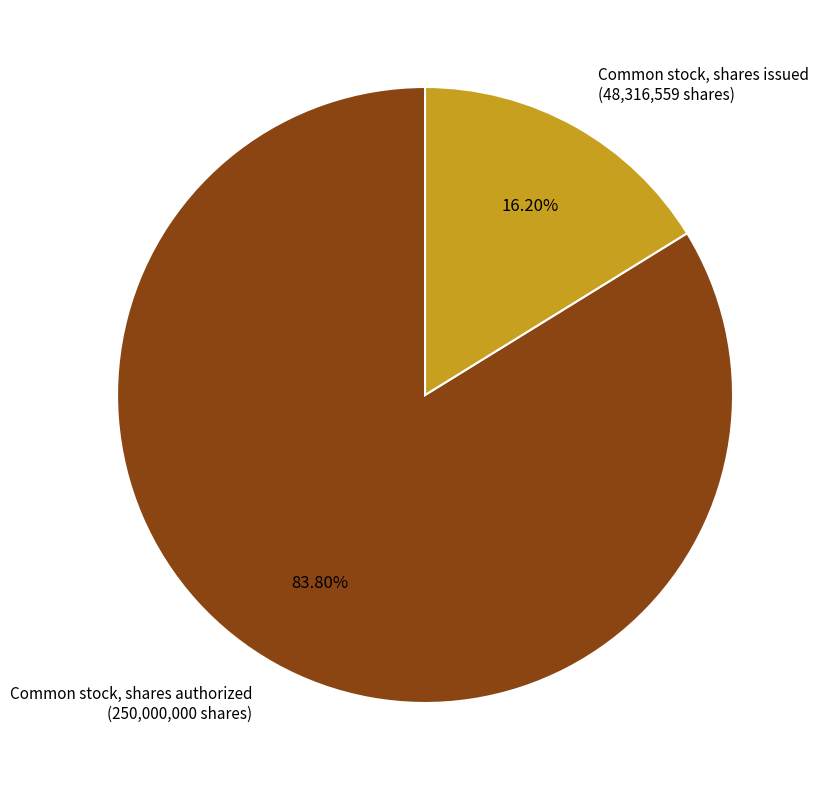

Rank the categories by value from lowest to highest.

Common stock, shares issued, Common stock, shares authorized